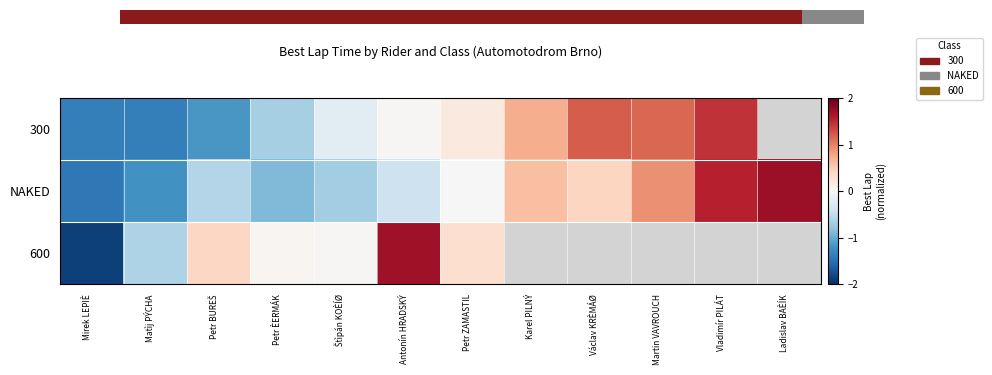

At which label is 300 closest to 0?

Antonín HRADSKÝ